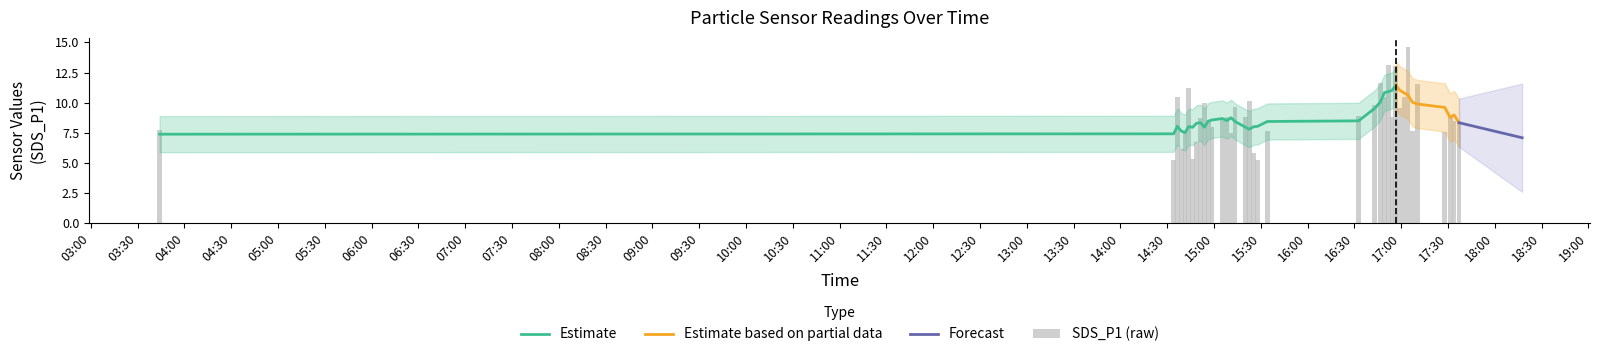

Are the bars grouped side by side (vs. stacked)?

Yes